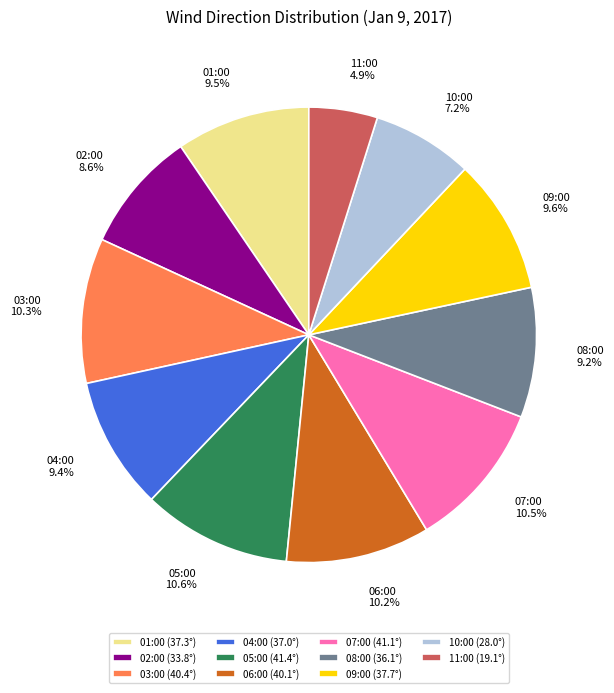

What is the ratio of the value at 11:00 to the value at 08:00?

0.5